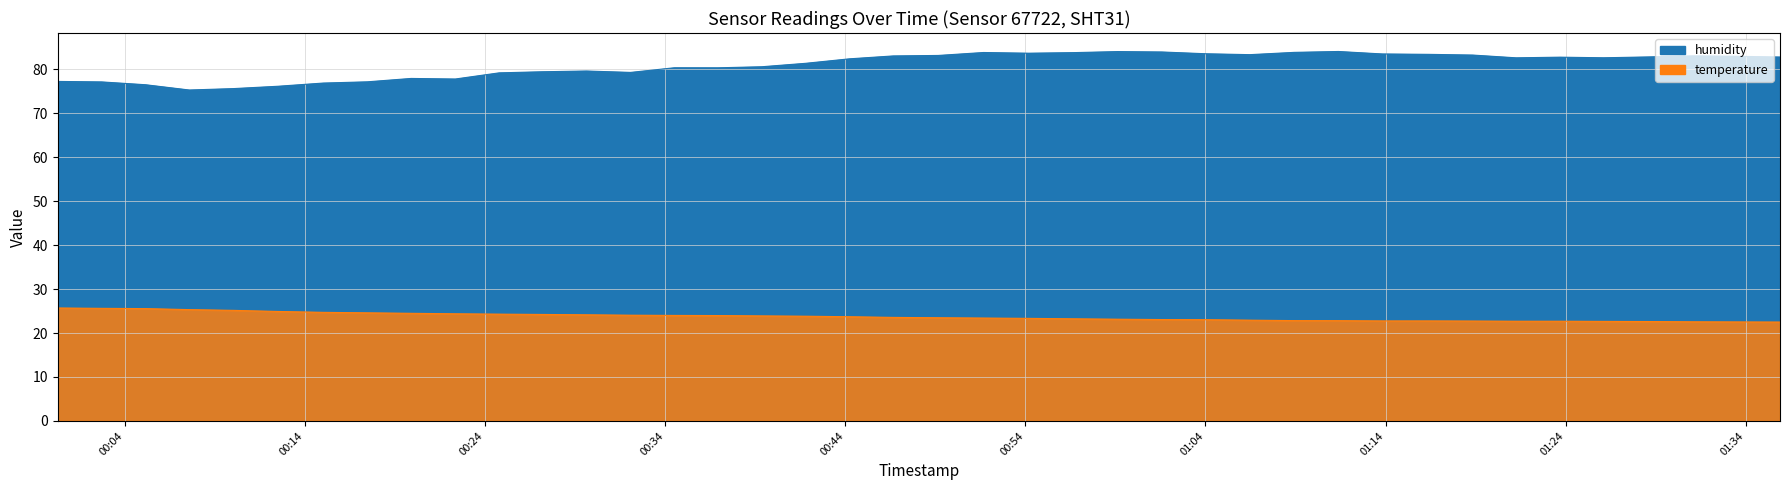

Where is the first local minimum for humidity?

2023-07-13T00:07:35